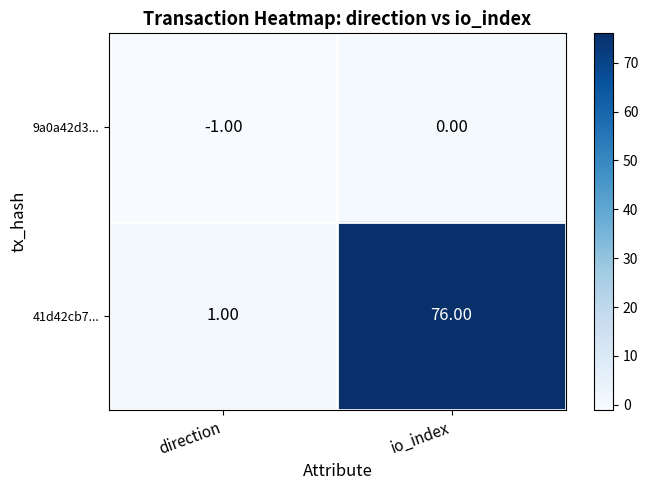

What is the spread (max minus min) of values at direction?

2